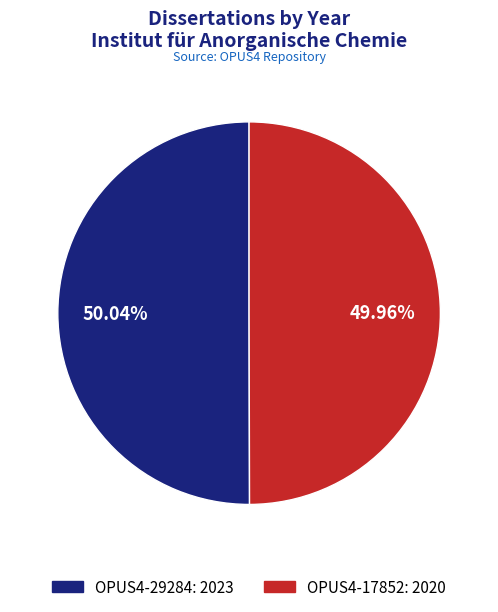

Is the sum of OPUS4-17852 and OPUS4-29284 greater than half?

Yes